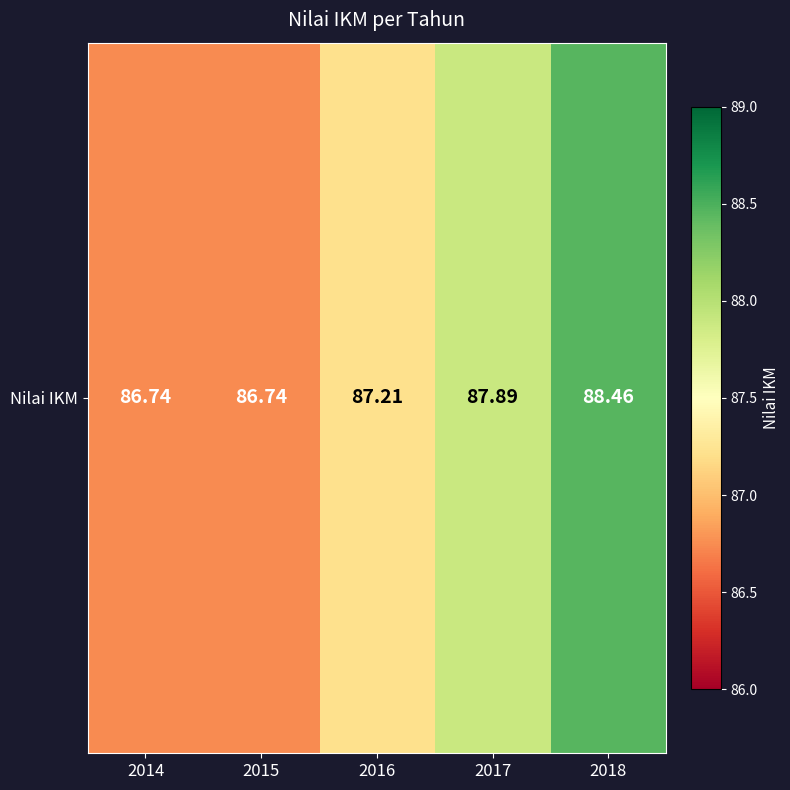

True or false: the data shows 36.6 at 2014.

False